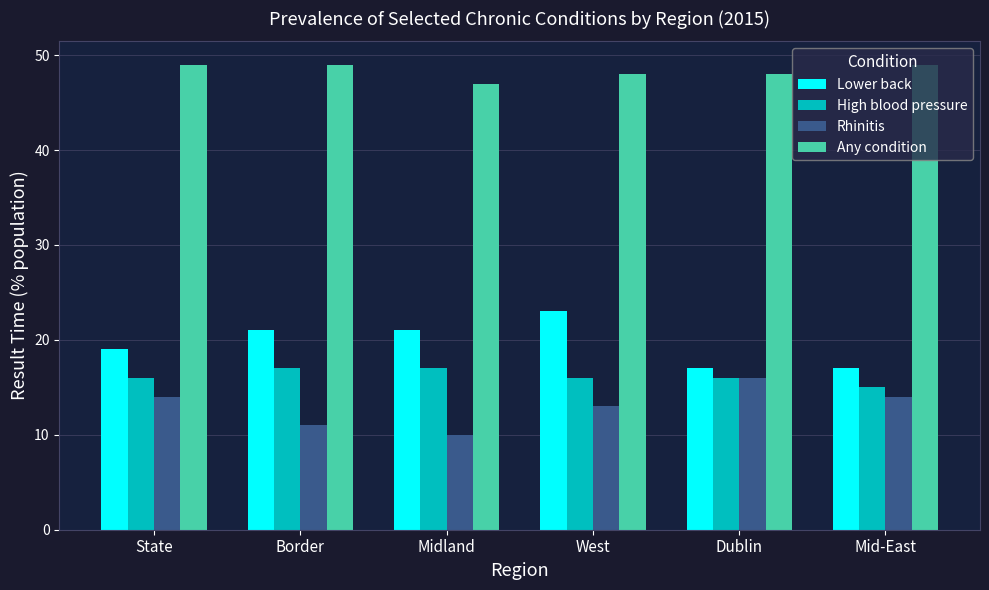

True or false: Any condition has a value of 48 at Dublin.

True